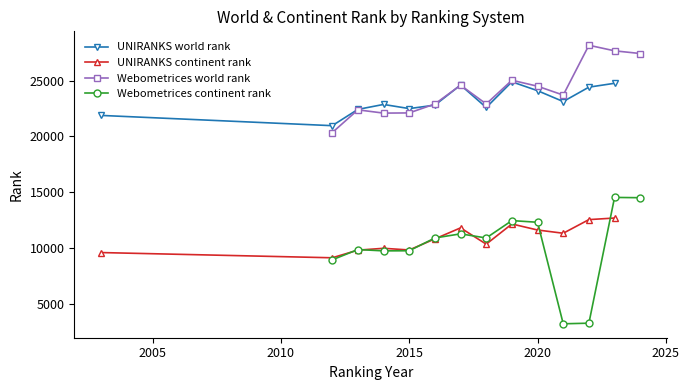

What is the minimum value for UNIRANKS continent rank?

9156